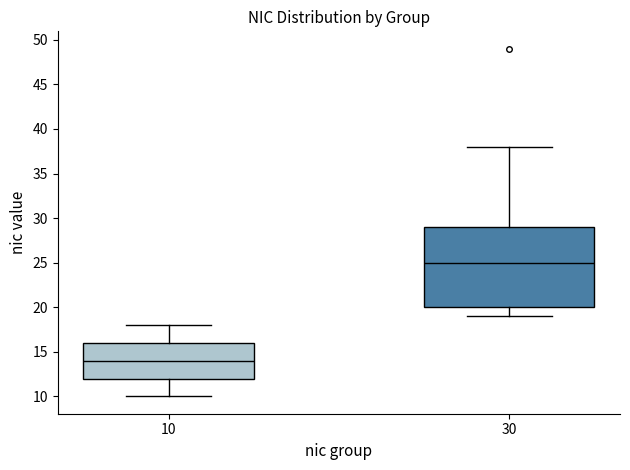

Where is the lower edge of the box at x = 10 on the y-axis? The values are not printed on the chart, so give them approximately, as read against the axis.

12